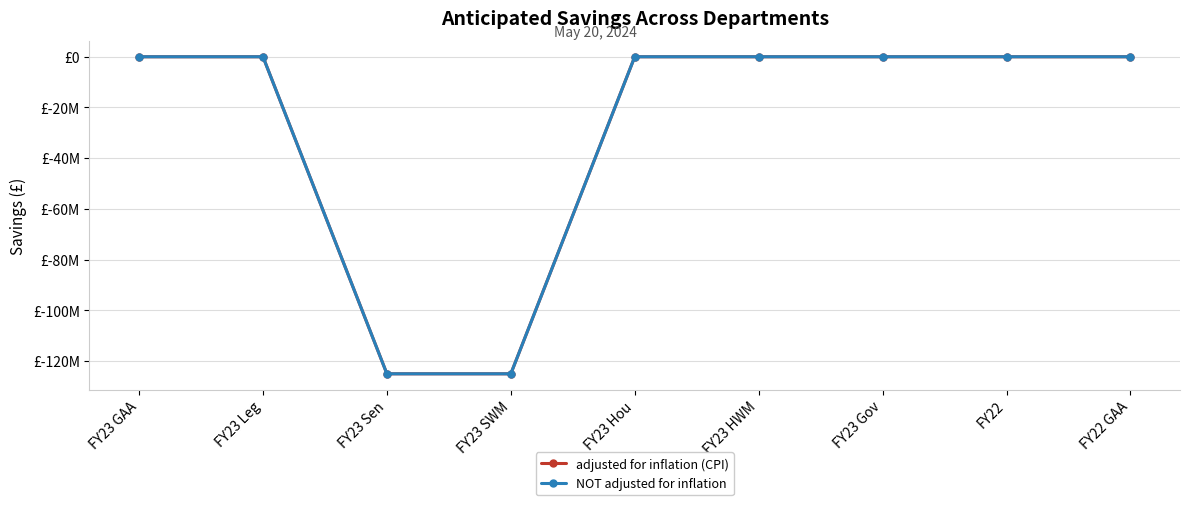

True or false: adjusted for inflation (CPI) and NOT adjusted for inflation intersect in this chart.

False